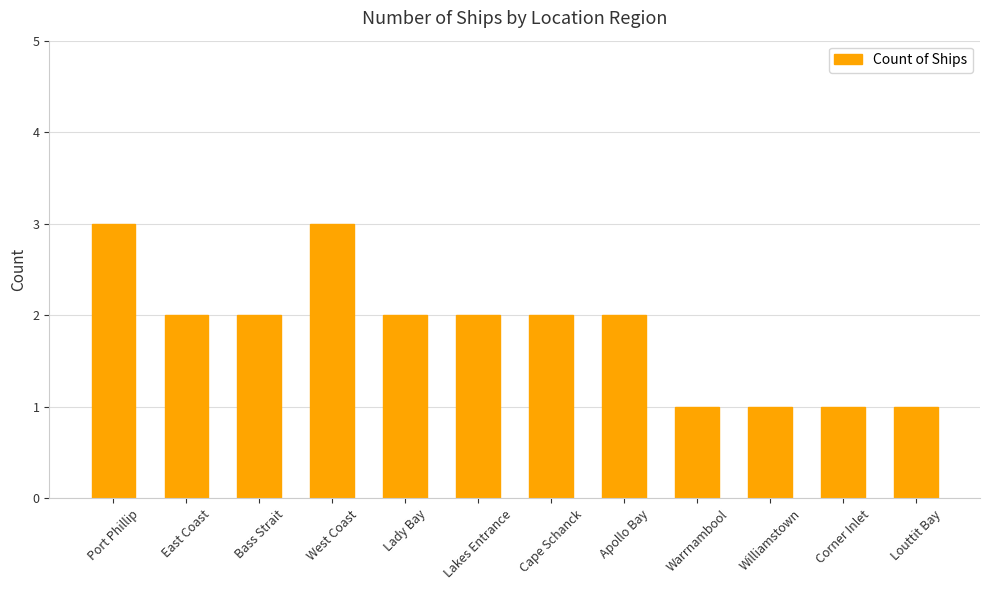

How many bars are there in total?

12